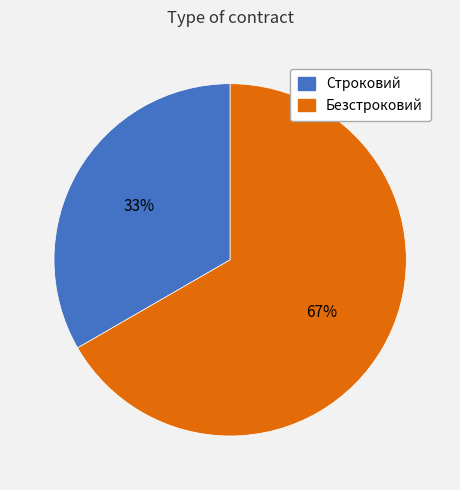

What is the ratio of the value at Безстроковий to the value at Строковий?

2.0